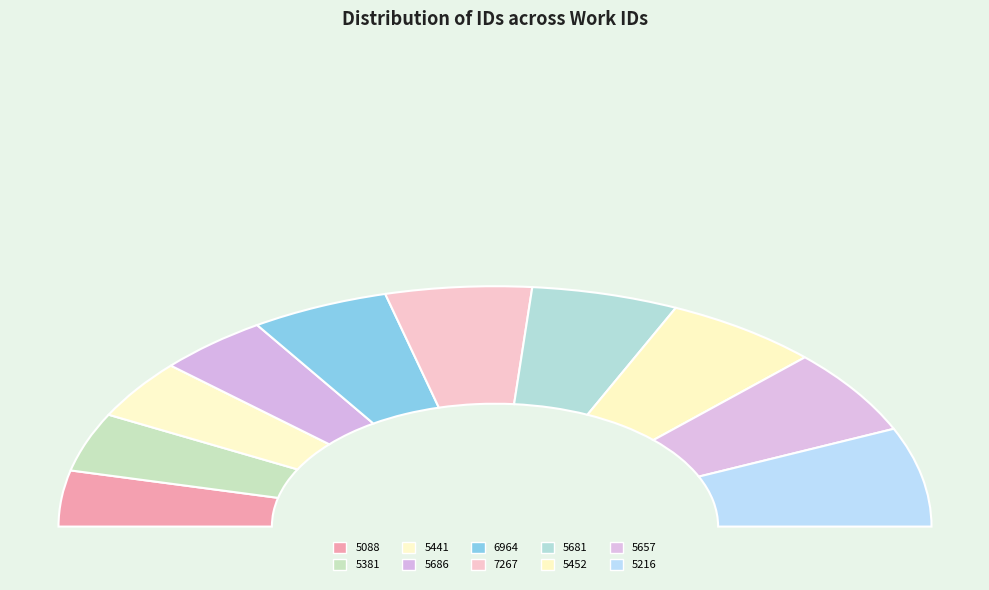

Combined, do 5452 and 5381 account for over 50%?

No